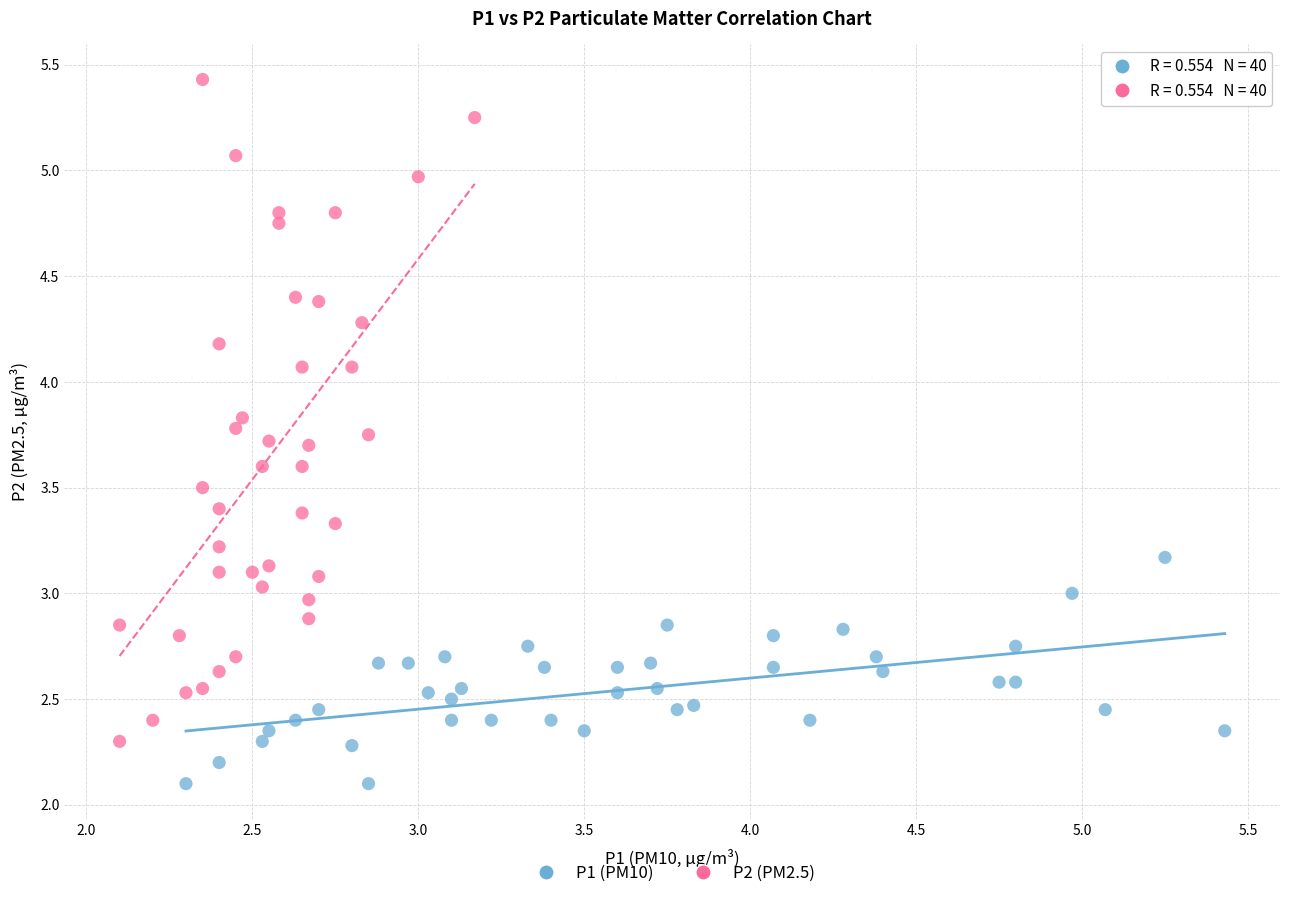

Which series has the widest spread of Y values?

P2 (PM2.5)